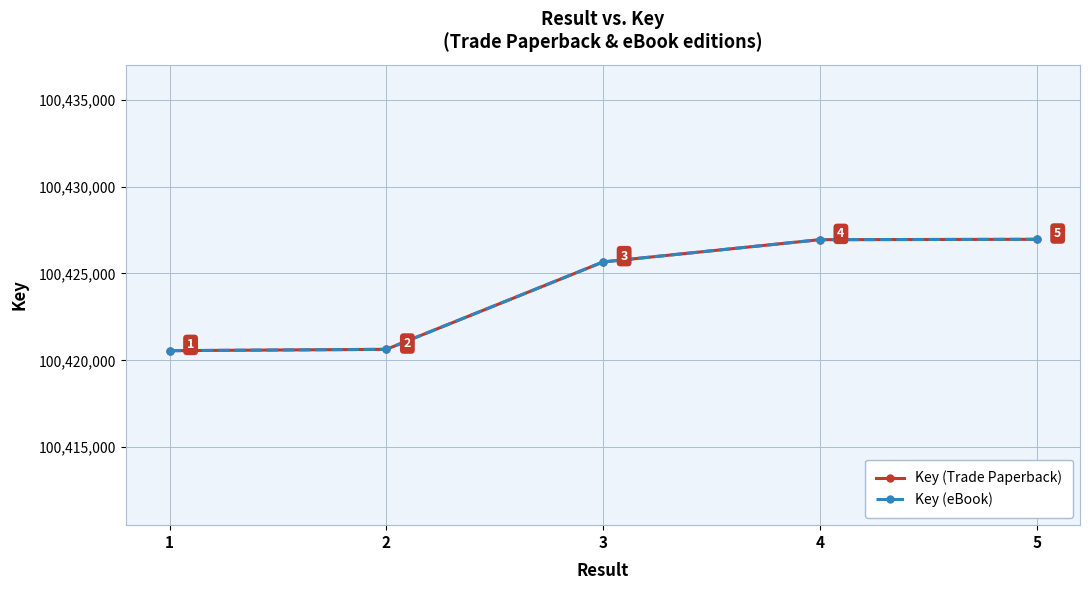

Where is Key (eBook) nearest to the value 100423761?

3